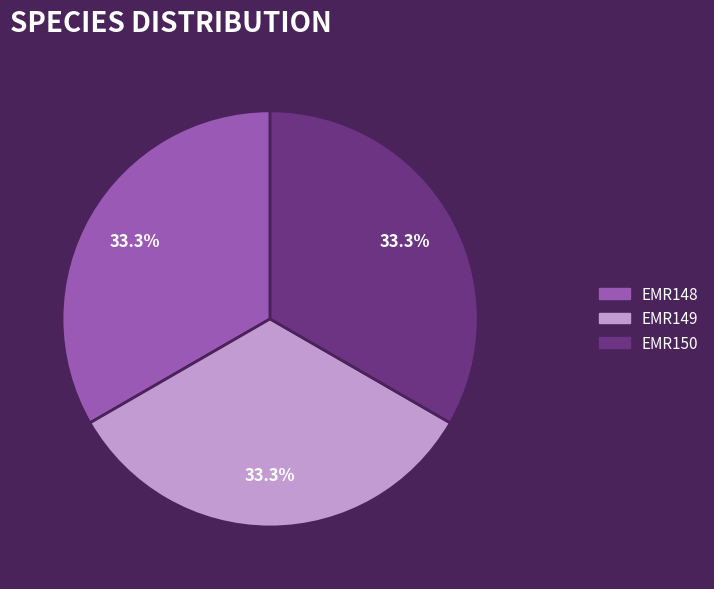

True or false: EMR148 accounts for 33% of the total.

True